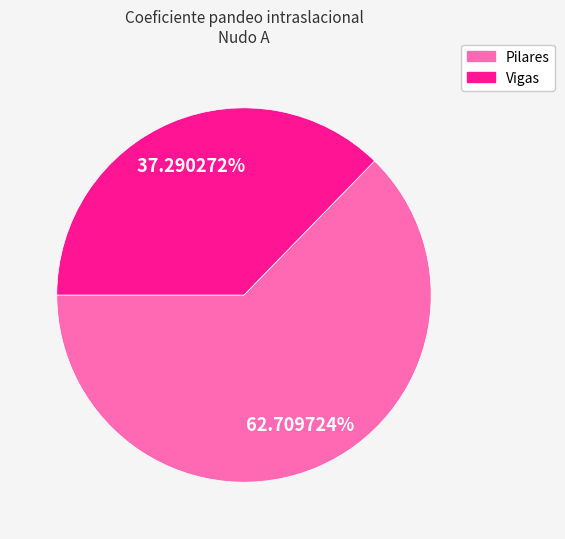

To the nearest percent, what portion does Vigas represent?

37%